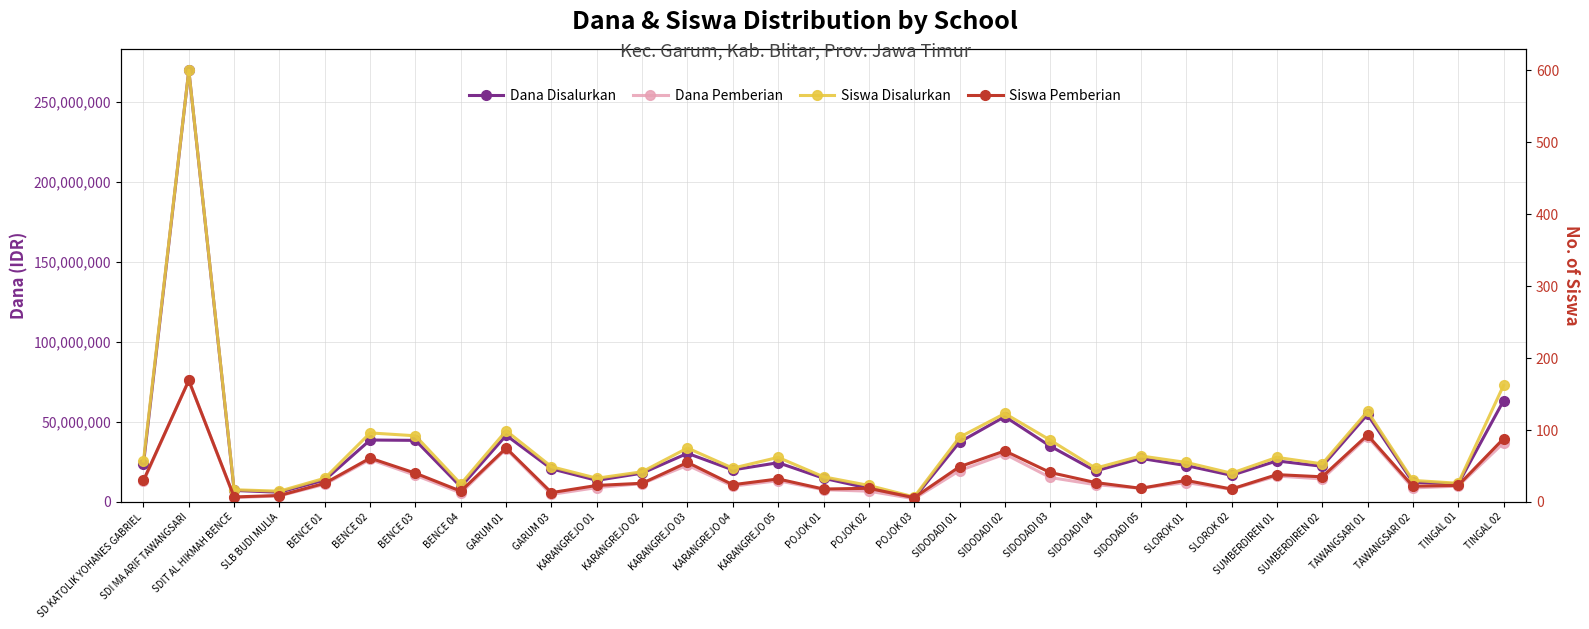

What are all the series names shown in the legend?

Dana Disalurkan, Dana Pemberian, Siswa Disalurkan, Siswa Pemberian